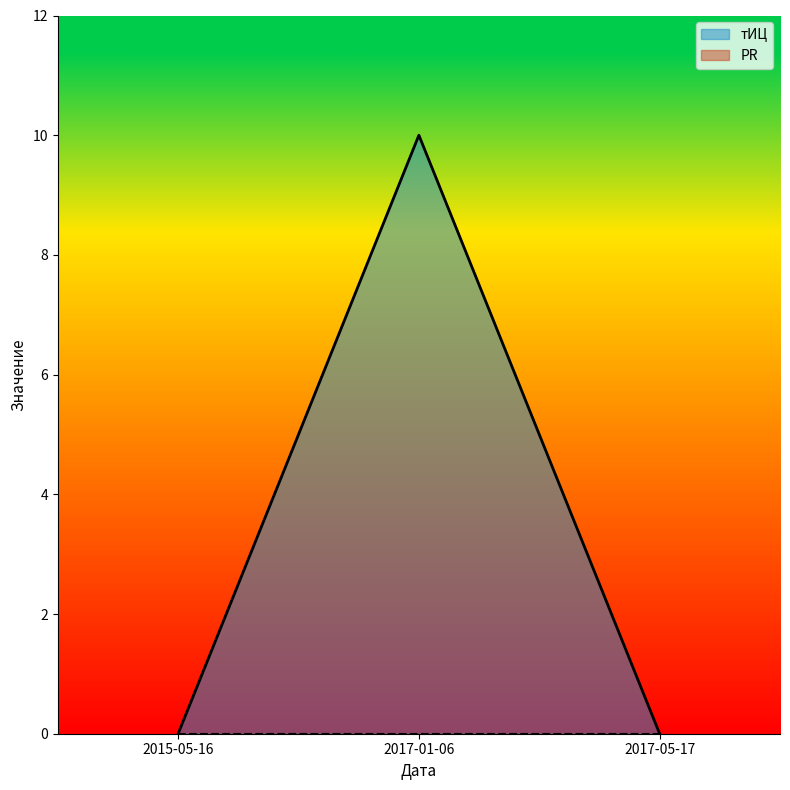

What is the greatest value displayed?

10